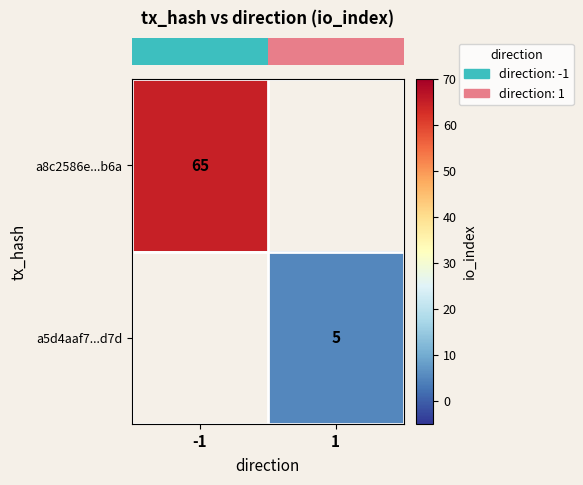

The value of row_1 at 1 is 2.7. True or false?

False